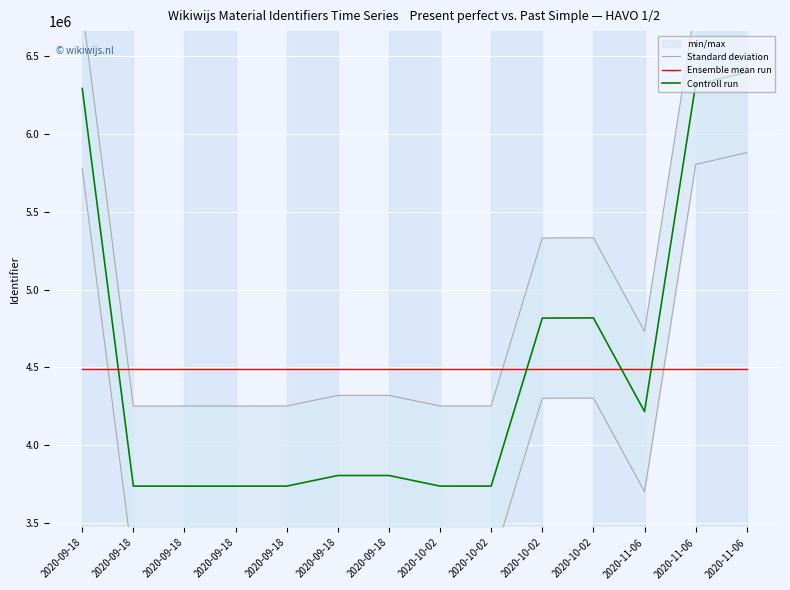

What is the total value across all series at 2020-10-02?

12482026.1